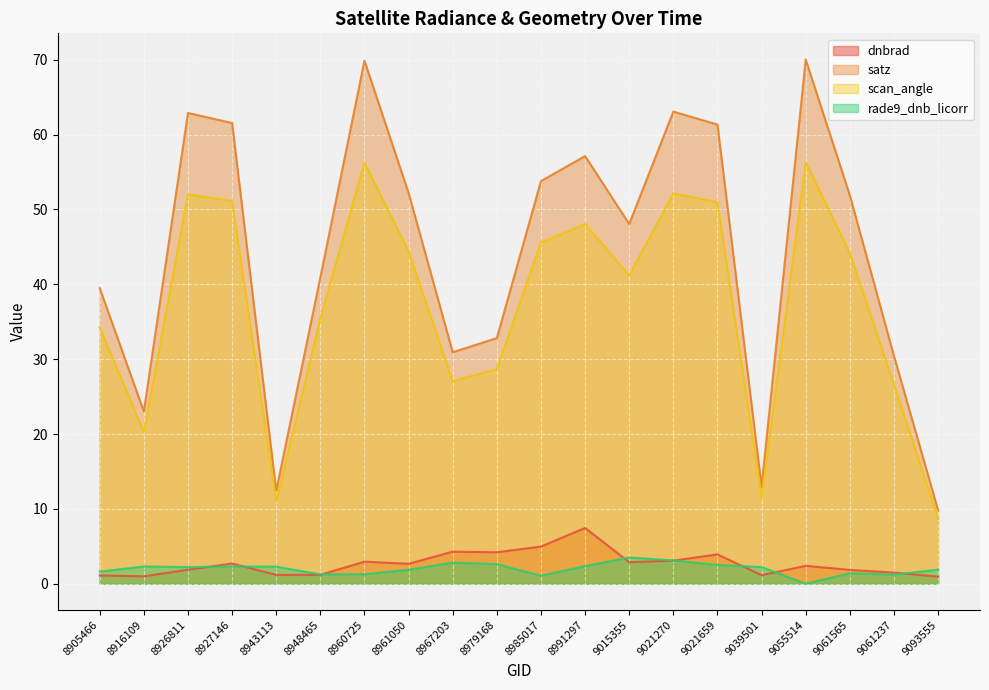

Between 8916109 and 8948465, which series saw the biggest shift?

satz